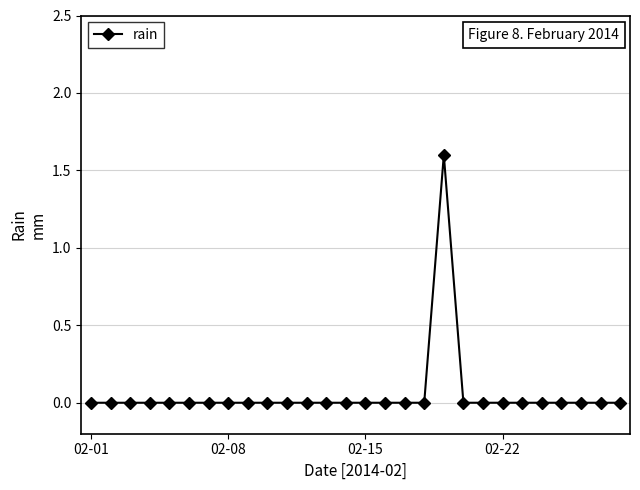

What is the difference between the maximum and second lowest values?

1.6